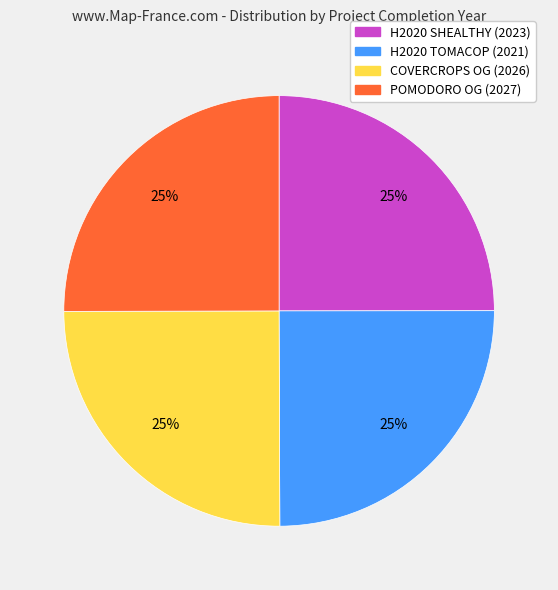

To the nearest percent, what is the average slice percentage?

25%